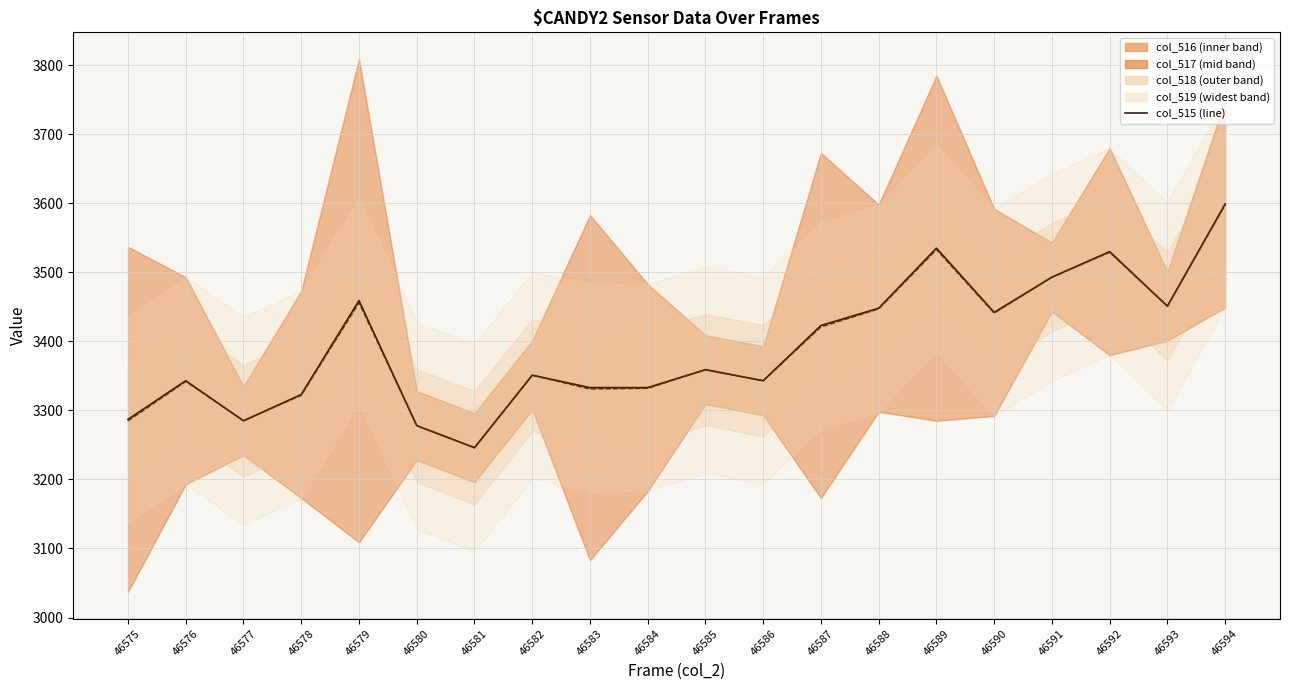

What is the difference between the col_515 values at 46580 and 46587?

145